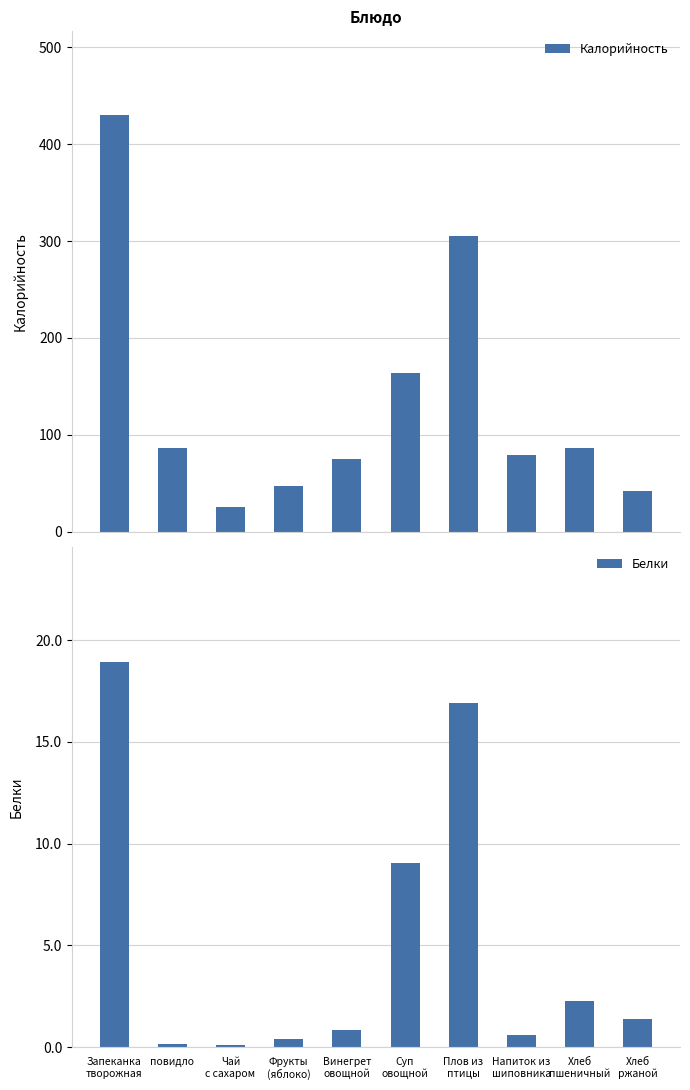

What are all the series names shown in the legend?

Калорийность, Белки